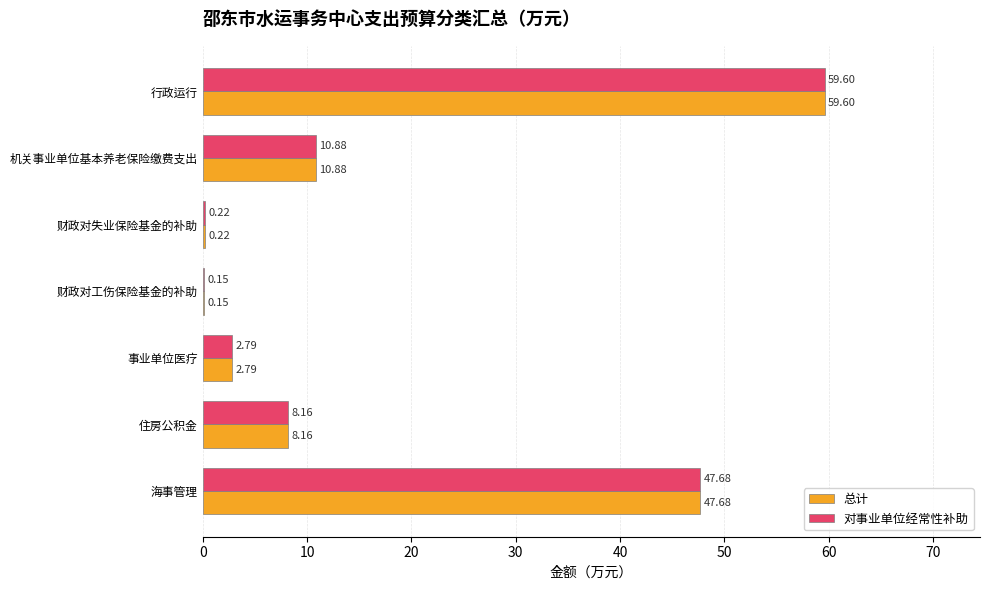

At which label does 总计 reach its peak?

行政运行